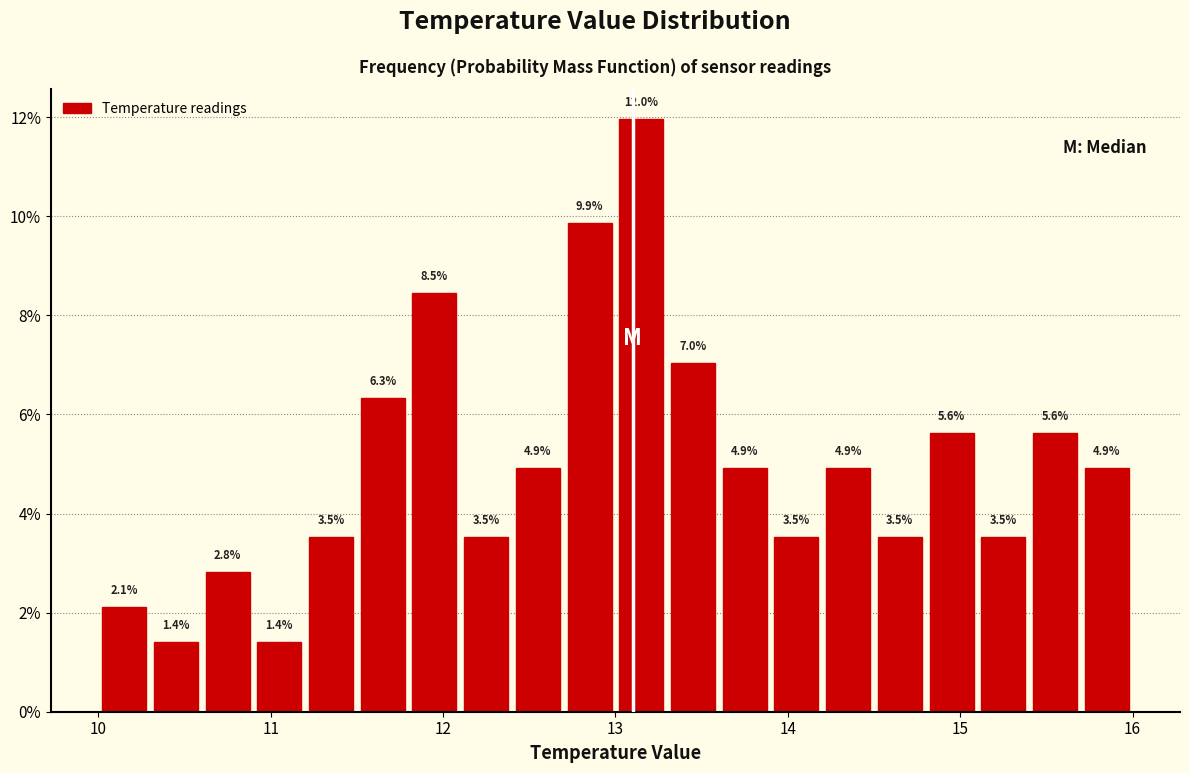

Read against the x-axis, roughly where is the centre of the tallest bar?

13.2